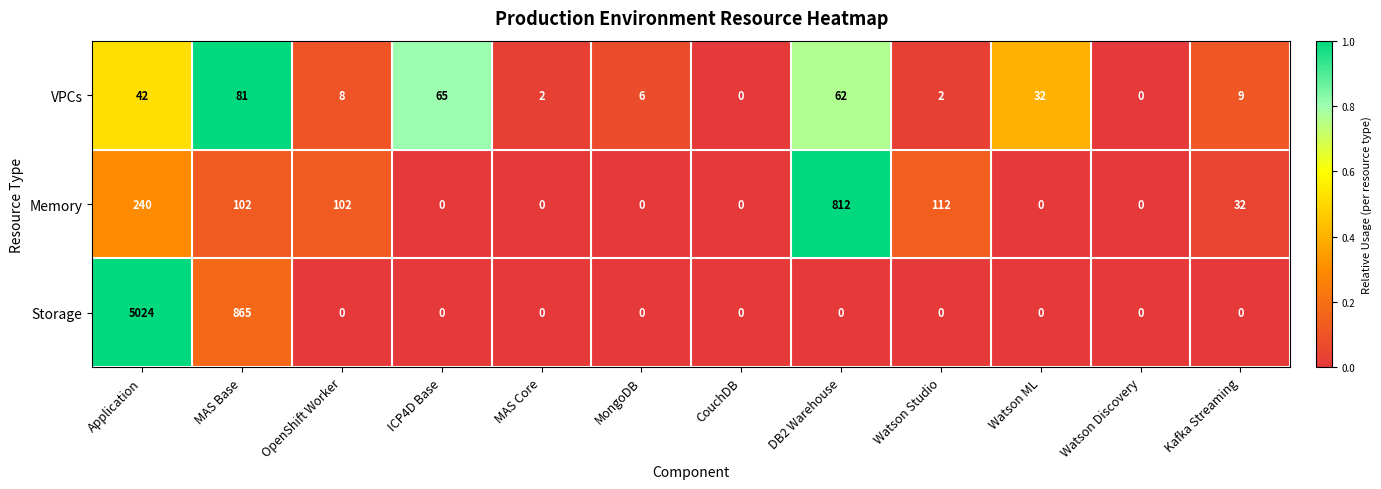

At which category is the sum across all series the highest?

Application